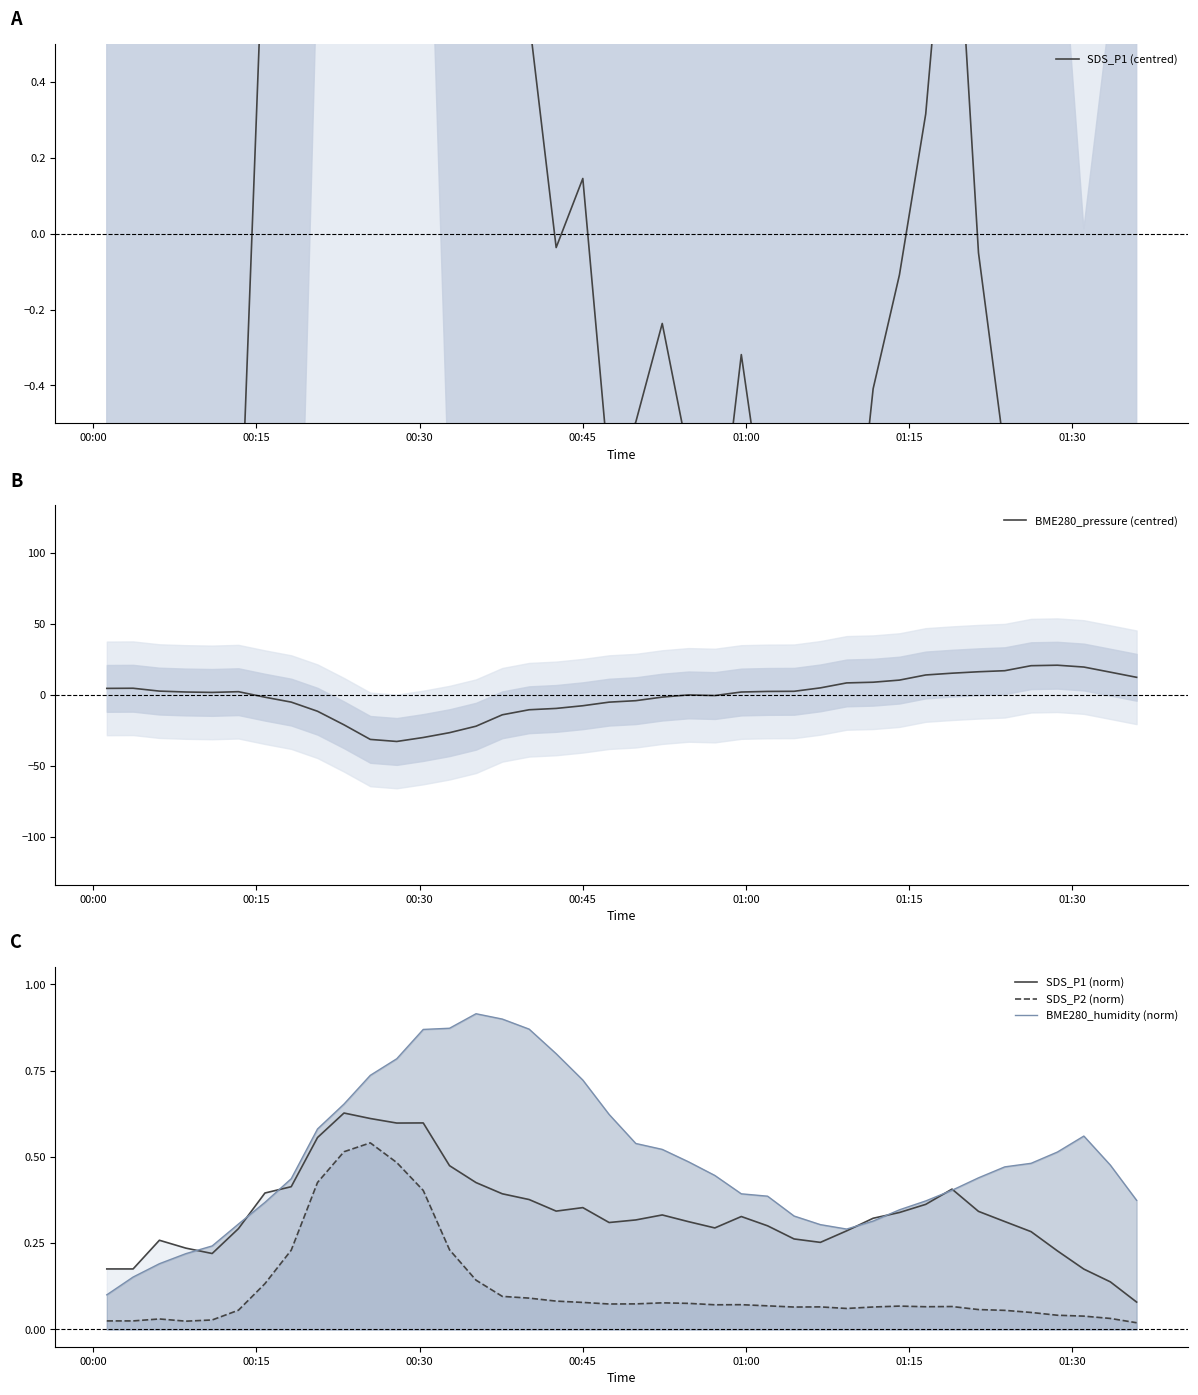

Reading left to right, list all the values displayed in this chart.

SDS_P1 (centred): -0.6	-1.8	-1.6	-2.0	-2.2	-0.9	0.9	1.2	3.8	5.1	4.8	4.5	4.6	2.3	1.4	0.9	0.6	-0.0	0.1	-0.6	-0.5	-0.2	-0.6	-0.9	-0.3	-0.8	-1.5	-1.7	-1.1	-0.4	-0.1	0.3	1.1	-0.1	-0.6	-1.1	-2.1	-3.1	-2.5	-2.3
BME280_pressure (centred): 4.8	4.9	2.9	2.3	2.0	2.5	-1.3	-4.8	-11.3	-20.8	-31.1	-32.5	-29.7	-26.3	-21.8	-13.7	-10.2	-9.3	-7.4	-4.8	-3.8	-1.3	0.3	-0.2	2.3	2.7	2.8	5.2	8.7	9.2	10.7	14.3	15.5	16.6	17.3	20.8	21.2	19.9	16.3	12.6
SDS_P1 (norm): 0.2	0.2	0.3	0.2	0.2	0.3	0.4	0.4	0.6	0.6	0.6	0.6	0.6	0.5	0.4	0.4	0.4	0.3	0.4	0.3	0.3	0.3	0.3	0.3	0.3	0.3	0.3	0.3	0.3	0.3	0.3	0.4	0.4	0.3	0.3	0.3	0.2	0.2	0.1	0.1
SDS_P2 (norm): 0.0	0.0	0.0	0.0	0.0	0.1	0.1	0.2	0.4	0.5	0.5	0.5	0.4	0.2	0.1	0.1	0.1	0.1	0.1	0.1	0.1	0.1	0.1	0.1	0.1	0.1	0.1	0.1	0.1	0.1	0.1	0.1	0.1	0.1	0.1	0.0	0.0	0.0	0.0	0.0
BME280_humidity (norm): 0.1	0.2	0.2	0.2	0.2	0.3	0.4	0.4	0.6	0.7	0.7	0.8	0.9	0.9	0.9	0.9	0.9	0.8	0.7	0.6	0.5	0.5	0.5	0.4	0.4	0.4	0.3	0.3	0.3	0.3	0.3	0.4	0.4	0.4	0.5	0.5	0.5	0.6	0.5	0.4